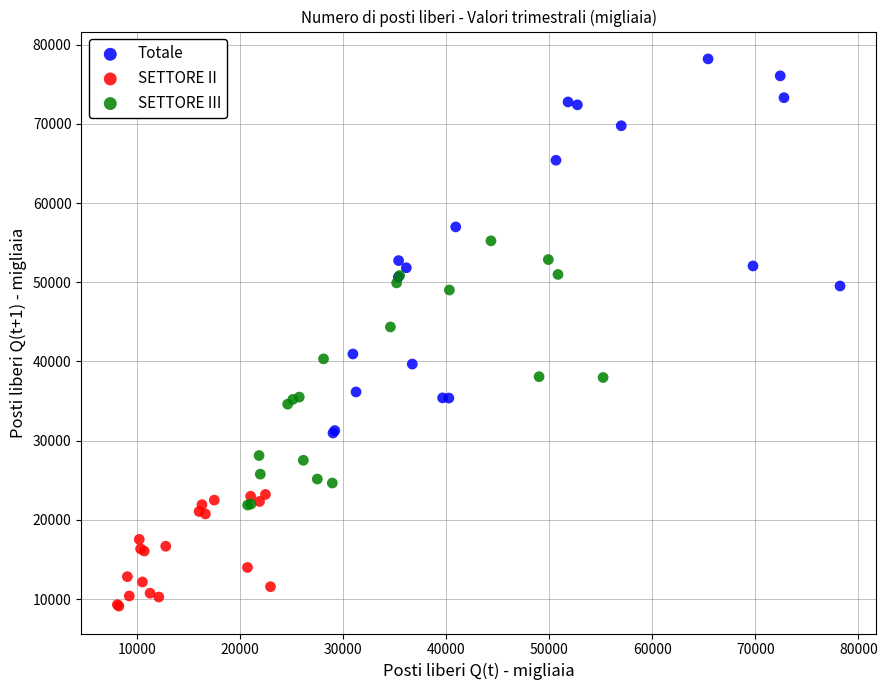

Which series contains the lowest Y value?

SETTORE II